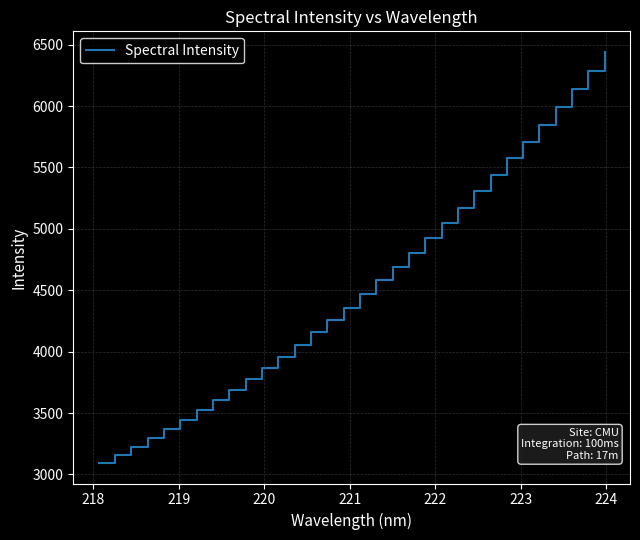

What is the difference between the maximum and minimum values?

3346.6